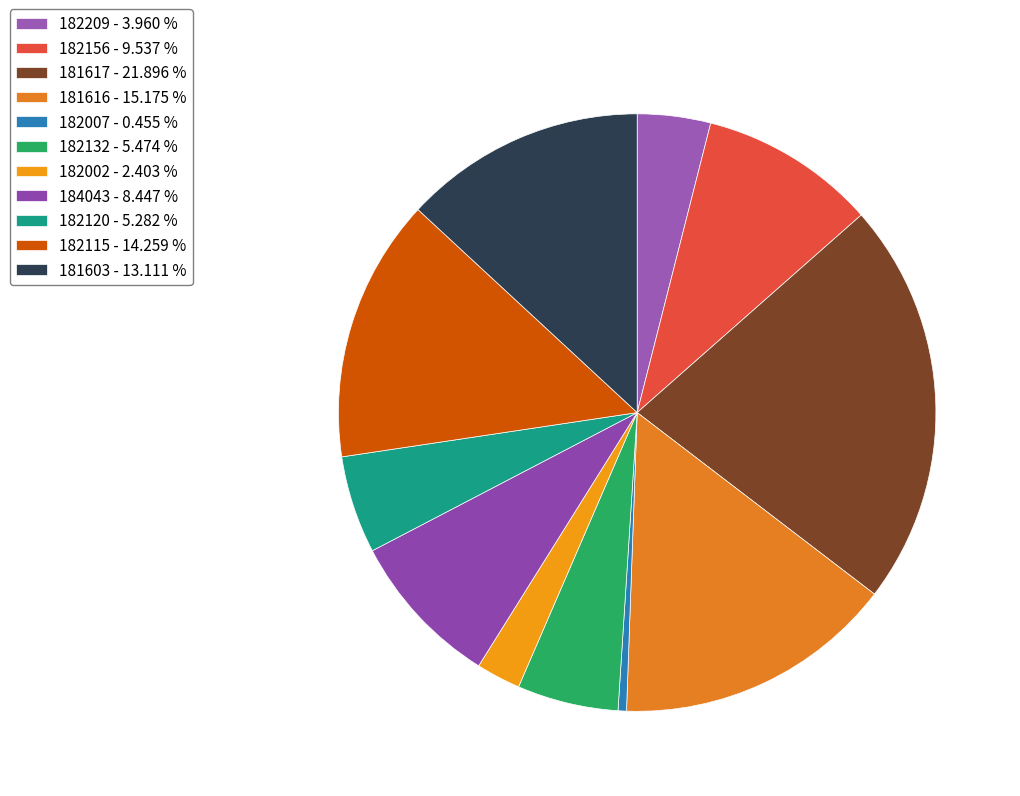

True or false: 182120 accounts for 1% of the total.

False